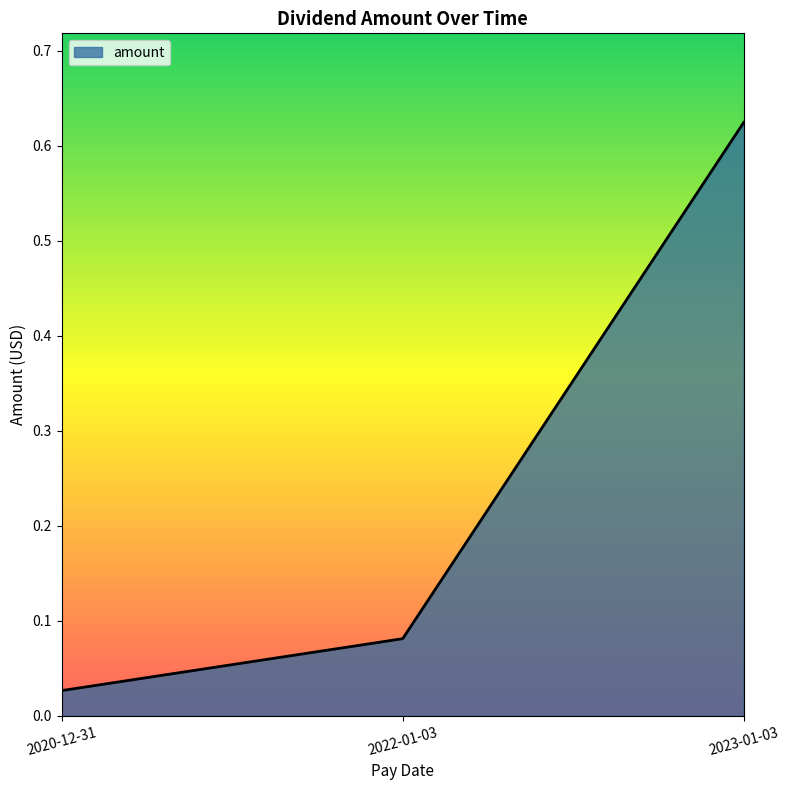

At which category does the chart reach its peak across all series?

2023-01-03